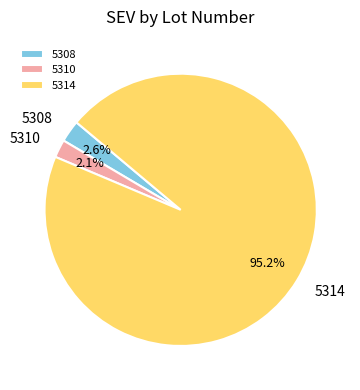

Is the sum of 5314 and 5308 greater than half?

Yes